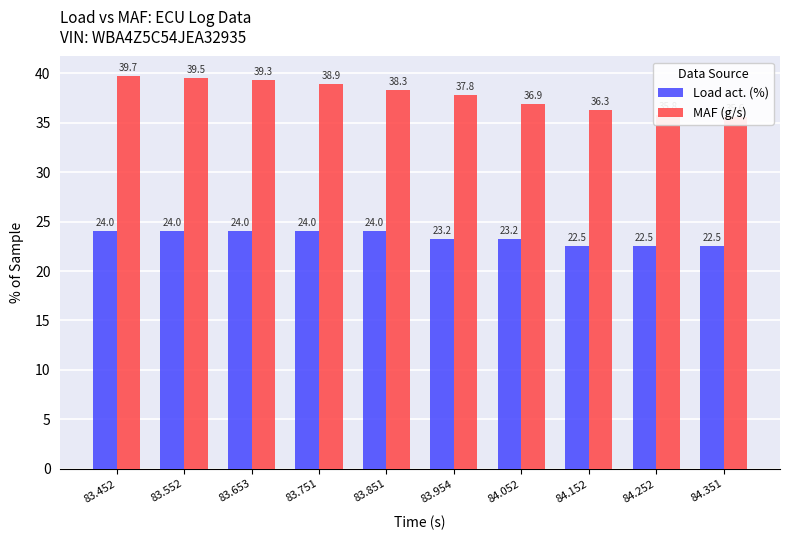

Rank the categories by MAF (g/s) value from highest to lowest.

83.452, 83.552, 83.653, 83.751, 83.851, 83.954, 84.052, 84.152, 84.252, 84.351